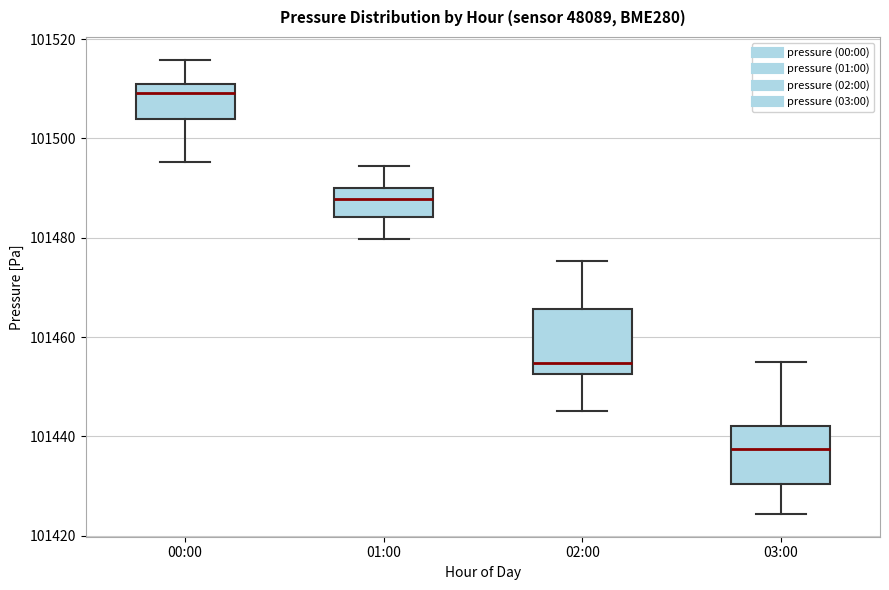

Reading left to right, read every box against the y-axis: the position of its median line, the range the box covers, and the ends of its whiskers. The values are not printed on the chart, so give them approximately, as read against the axis.

00:00: median 101510 (just below the box's upper edge), box 101504 to 101510, whiskers 101496 to 101516
01:00: median 101488, box 101484 to 101490, whiskers 101480 to 101494
02:00: median 101454, box 101452 to 101466, whiskers 101446 to 101476
03:00: median 101438, box 101430 to 101442, whiskers 101424 to 101454